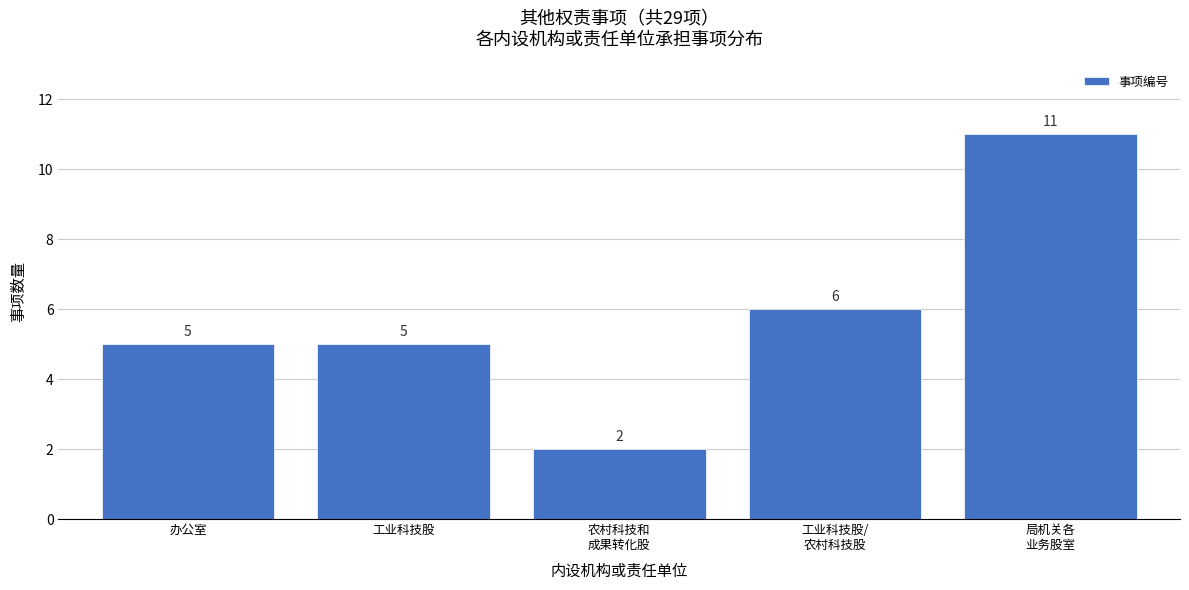

Reading left to right, extract all data points from this chart.

5	5	2	6	11